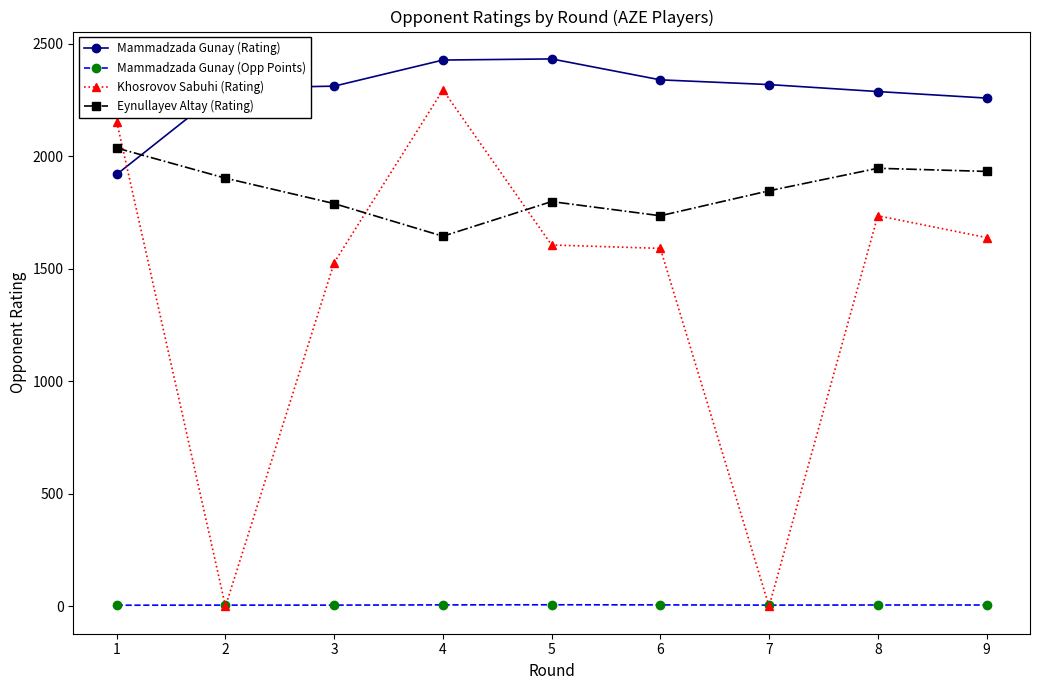

What are all the series names shown in the legend?

Mammadzada Gunay (Rating), Mammadzada Gunay (Opp Points), Khosrovov Sabuhi (Rating), Eynullayev Altay (Rating)